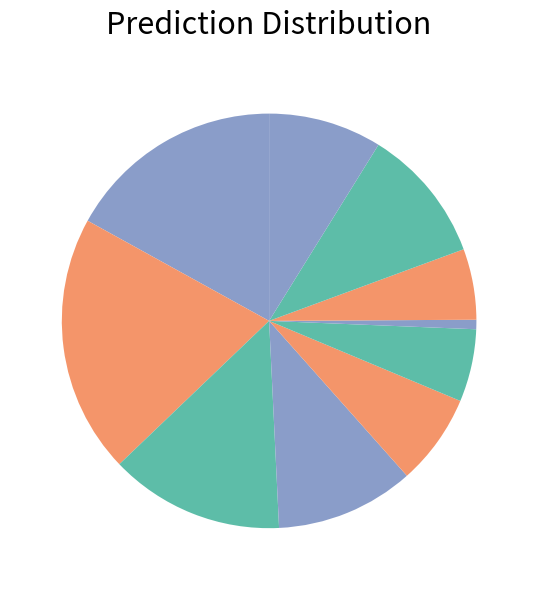

How many slices are in this pie chart?

10